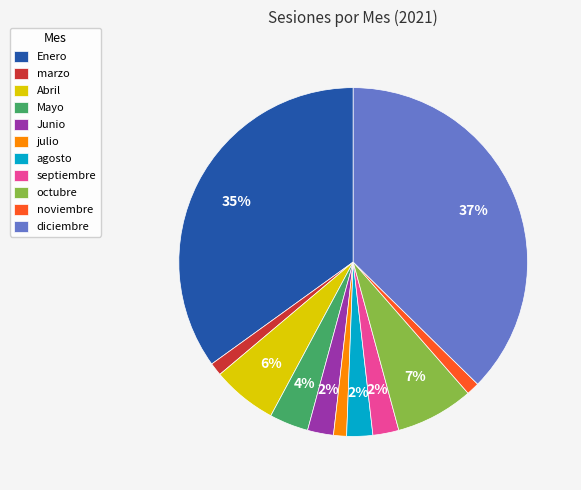

Is noviembre the majority of the pie?

No